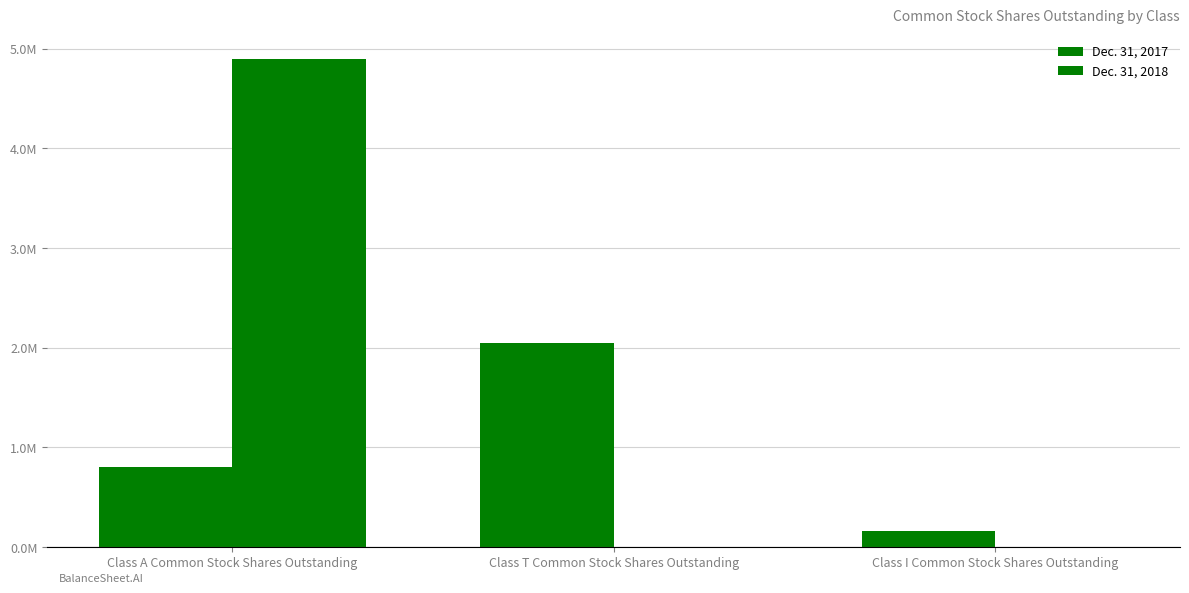

Reading left to right, extract all data points from this chart.

Dec. 31, 2017: 808011	2049223	160490
Dec. 31, 2018: 4899139	0	0